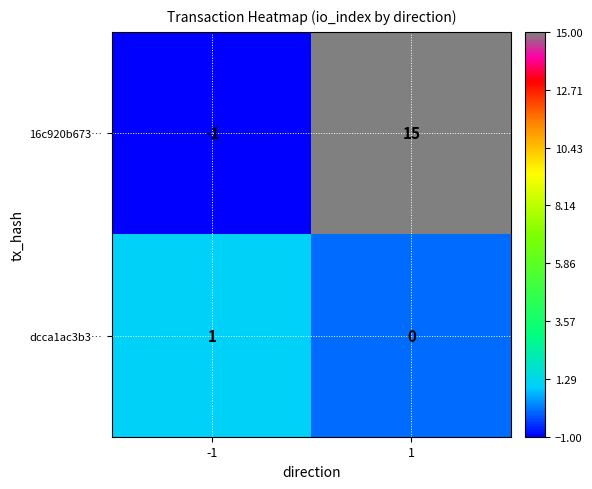

What is the sum of the 16c920b673… values at 1 and -1?

14